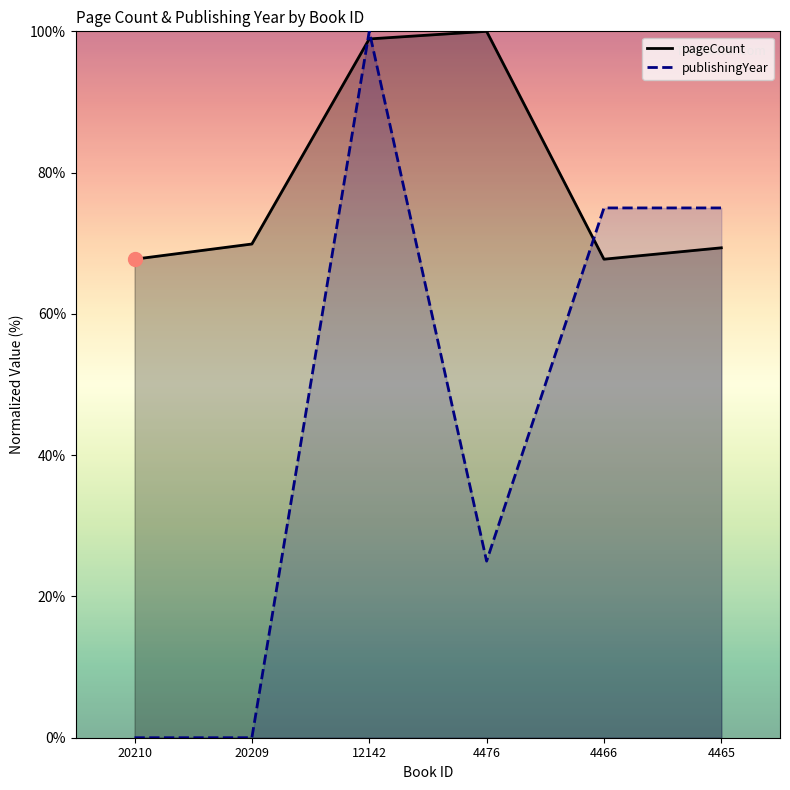

What is the maximum value shown in the chart?

100.0